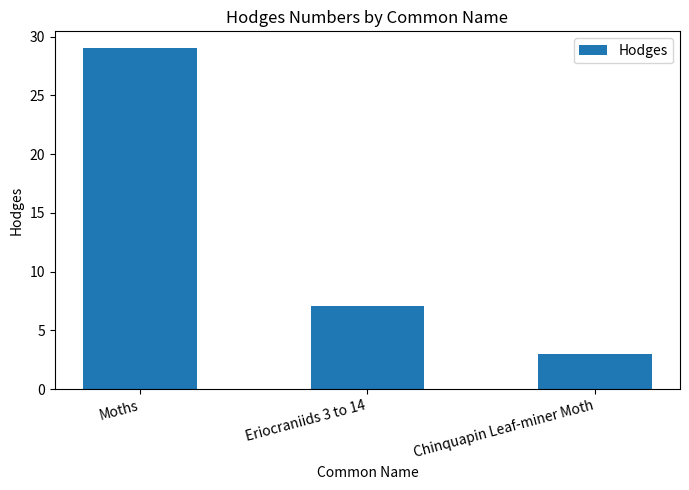

What is the label of the 2nd bar from the left?

Eriocraniids 3 to 14